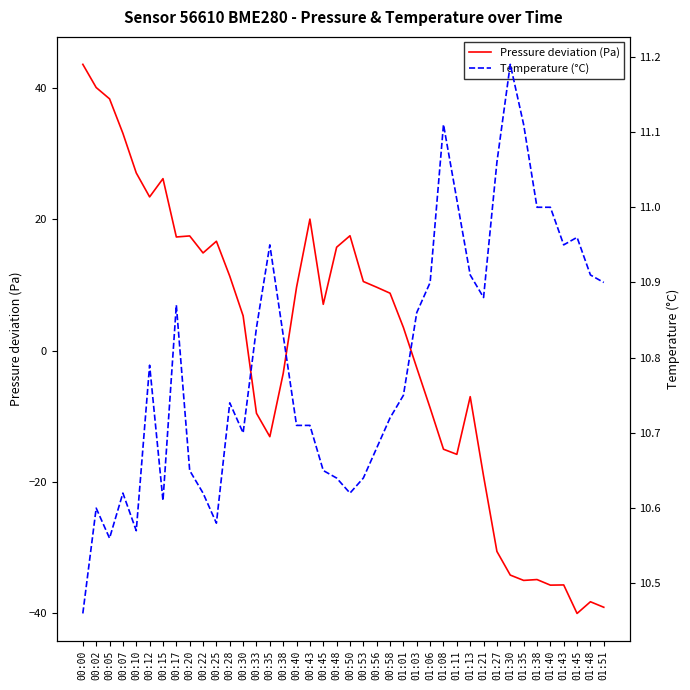

What is the spread (max minus min) of values at 00:43?

9.3